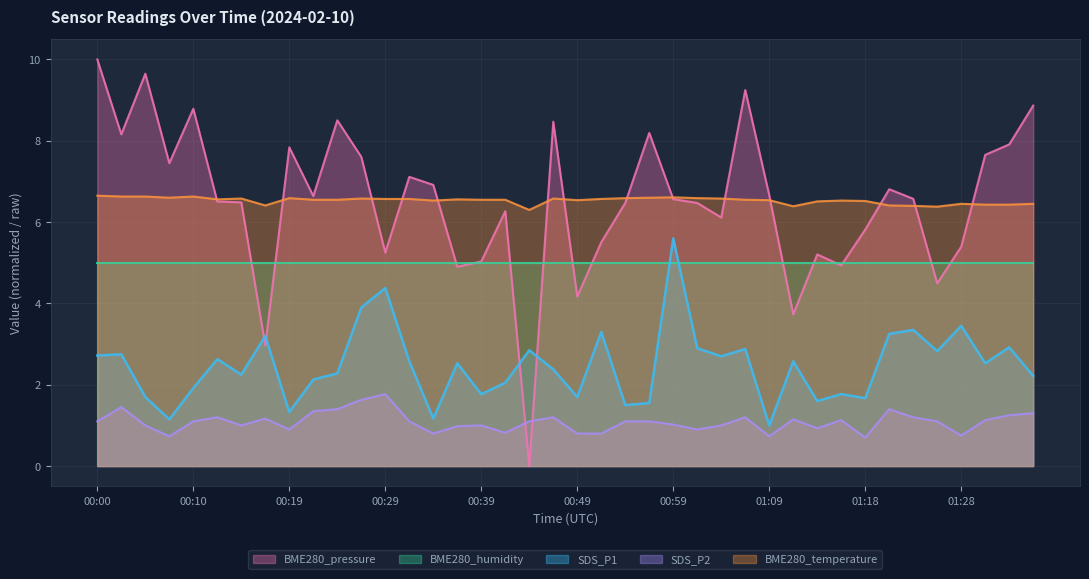

At how many categories does at least one series exceed 7?

15